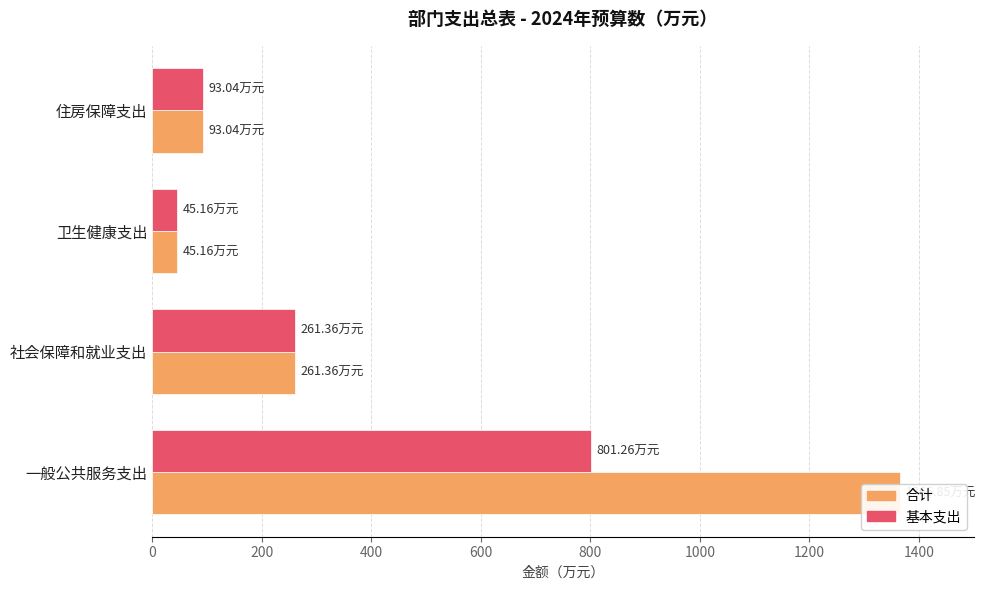

Is it true that 基本支出 equals 45.2 at 卫生健康支出?

True